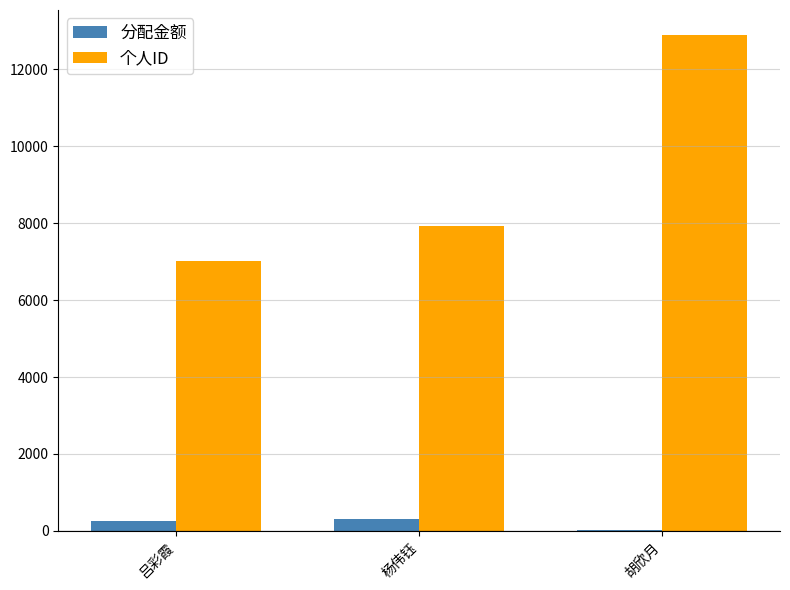

What is the maximum value shown in the chart?

12895